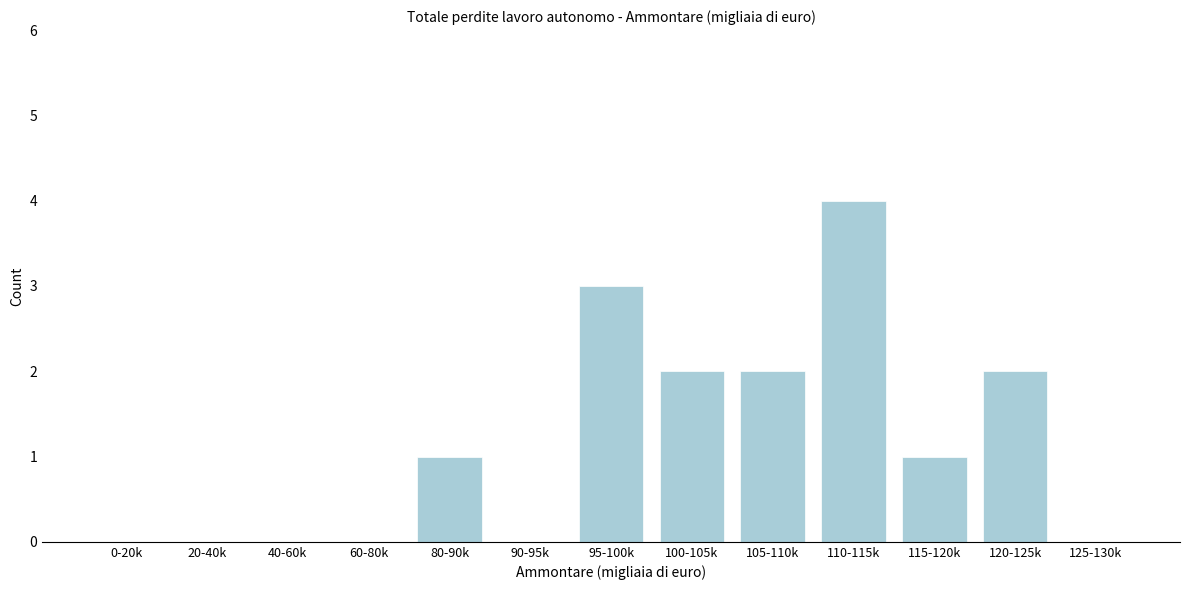

Reading left to right, transcribe all the data shown in this chart.

0-20k=0	20-40k=0	40-60k=0	60-80k=0	80-90k=1	90-95k=0	95-100k=3	100-105k=2	105-110k=2	110-115k=4	115-120k=1	120-125k=2	125-130k=0